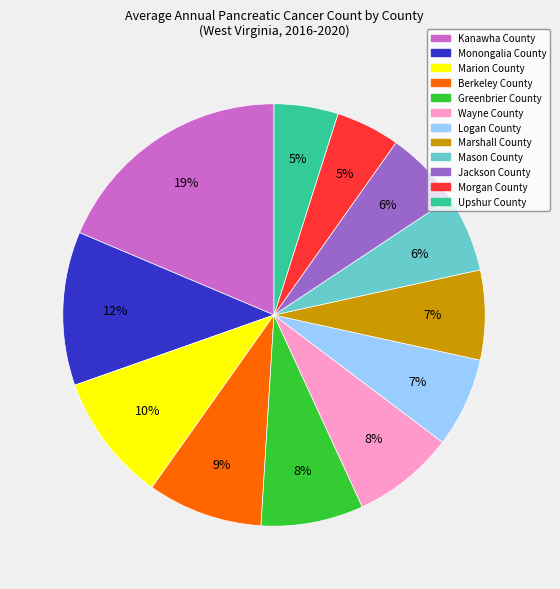

The Logan County slice represents 1% of the pie. True or false?

False